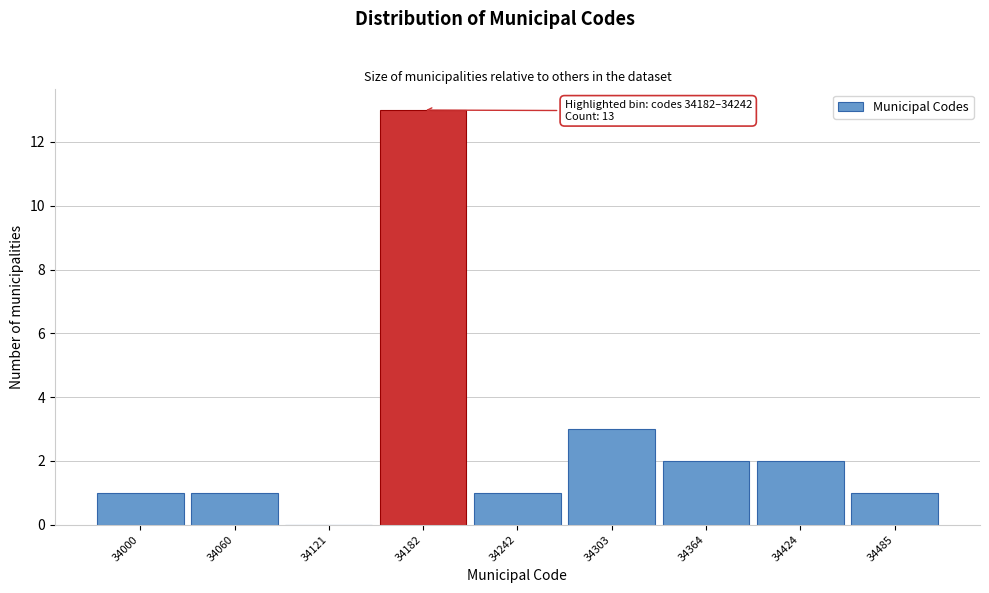

Reading right to left, extract all data points from this chart.

34485=1	34424=2	34364=2	34303=3	34242=1	34182=13	34121=0	34060=1	34000=1